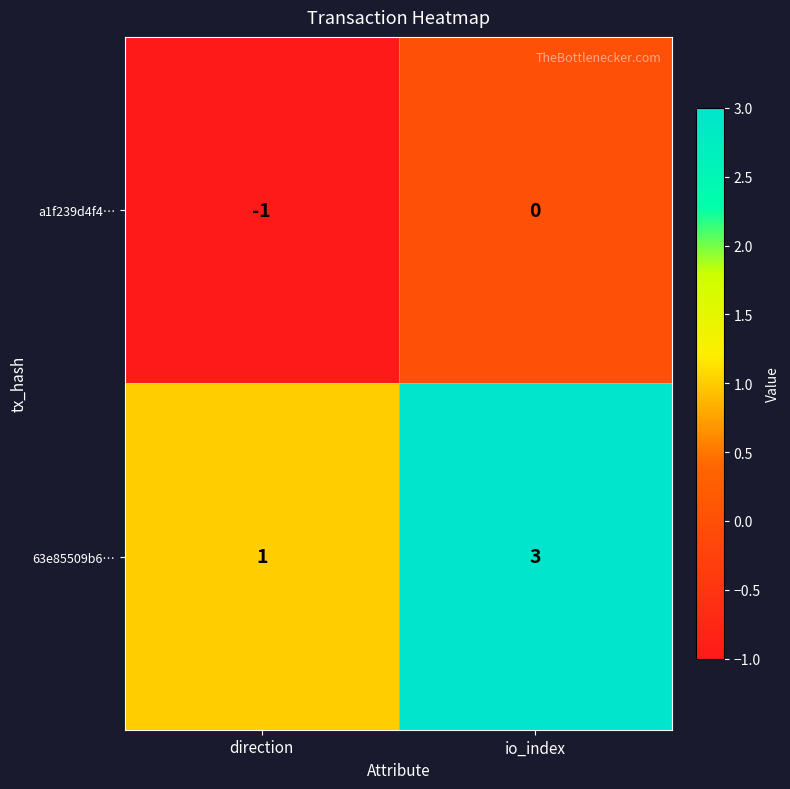

List the series in order of their peak value, highest first.

63e85509b6…, a1f239d4f4…